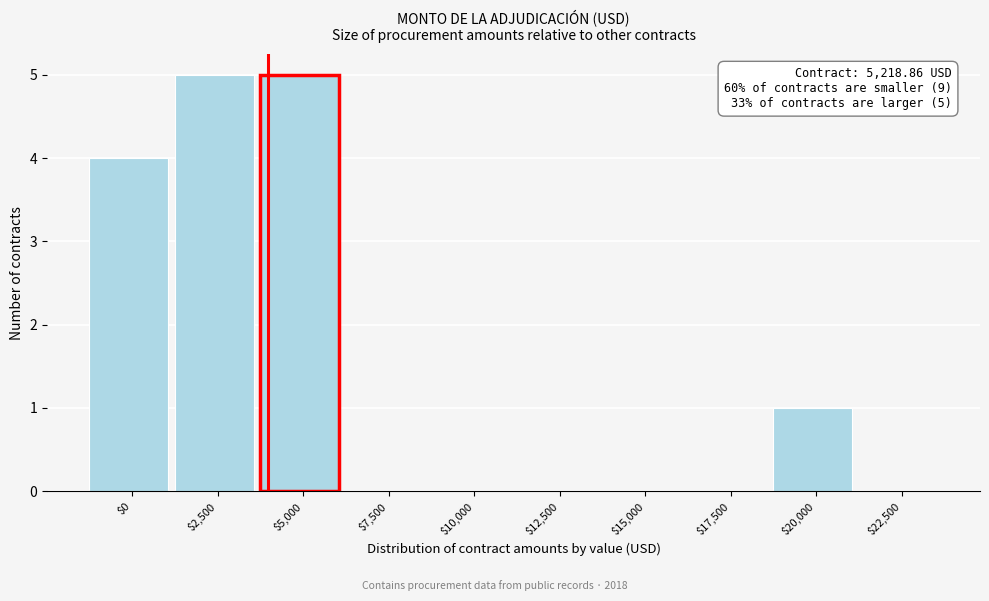

What is the sum of all values?

15